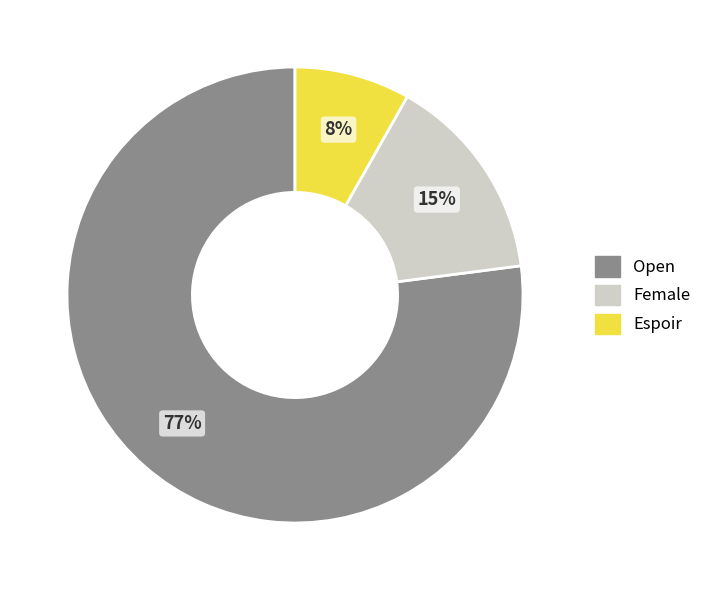

Between Espoir and Female, which is larger?

Female